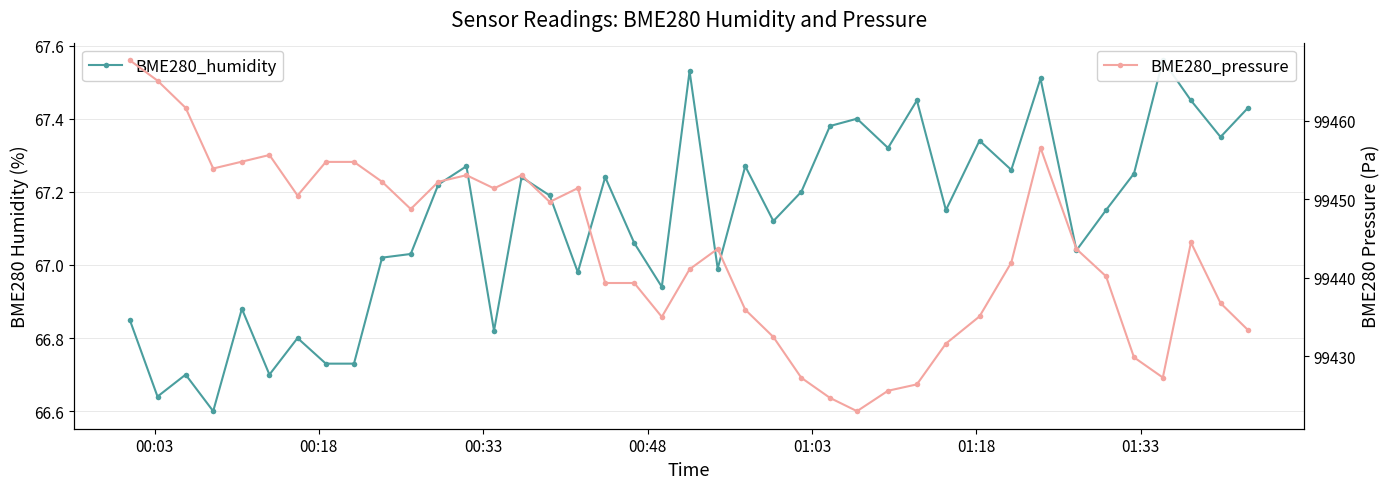

What are all the series names shown in the legend?

BME280_humidity, BME280_pressure